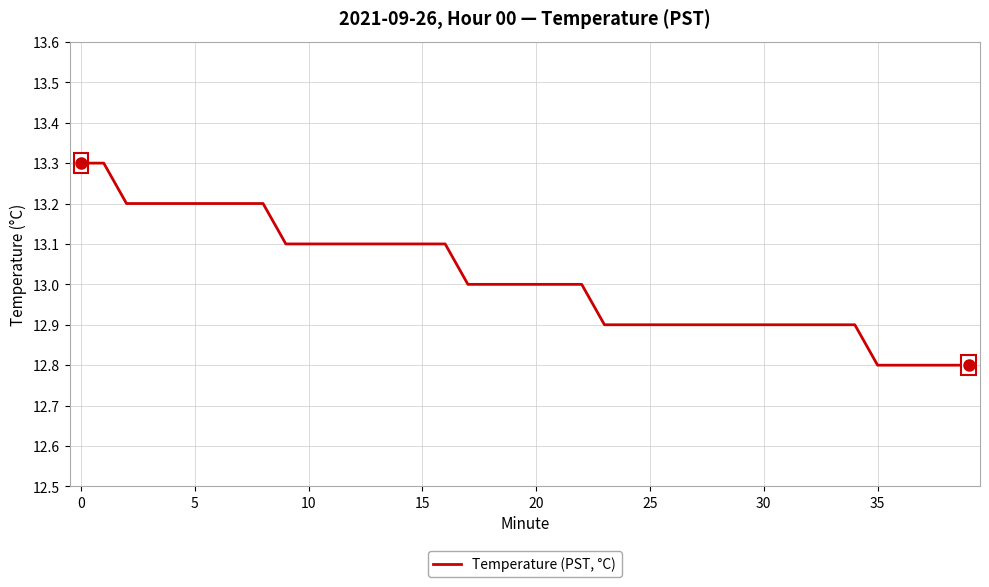

What is the maximum value shown in the chart?

13.3